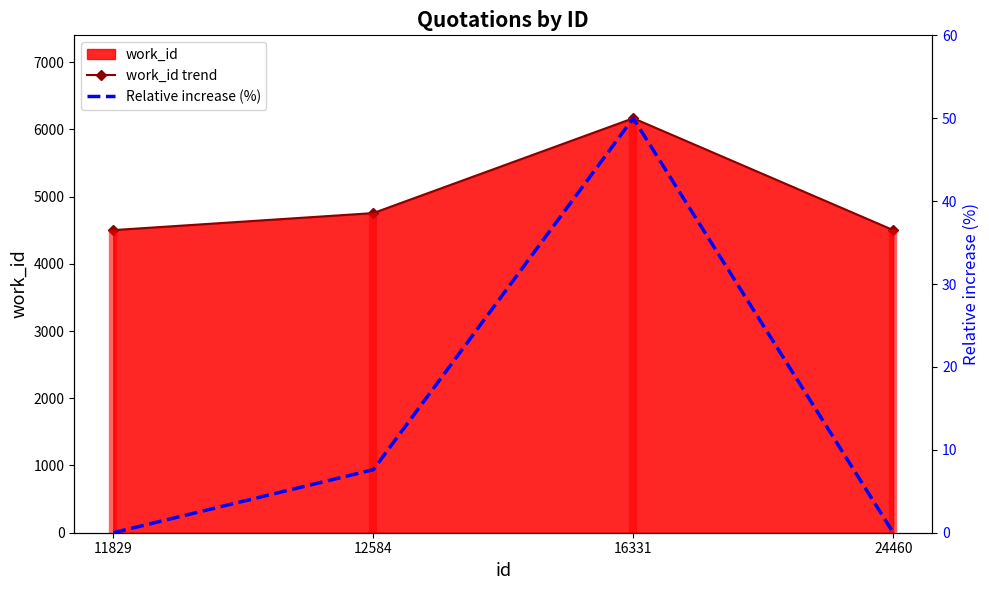

At how many categories does at least one series exceed 4203?

4